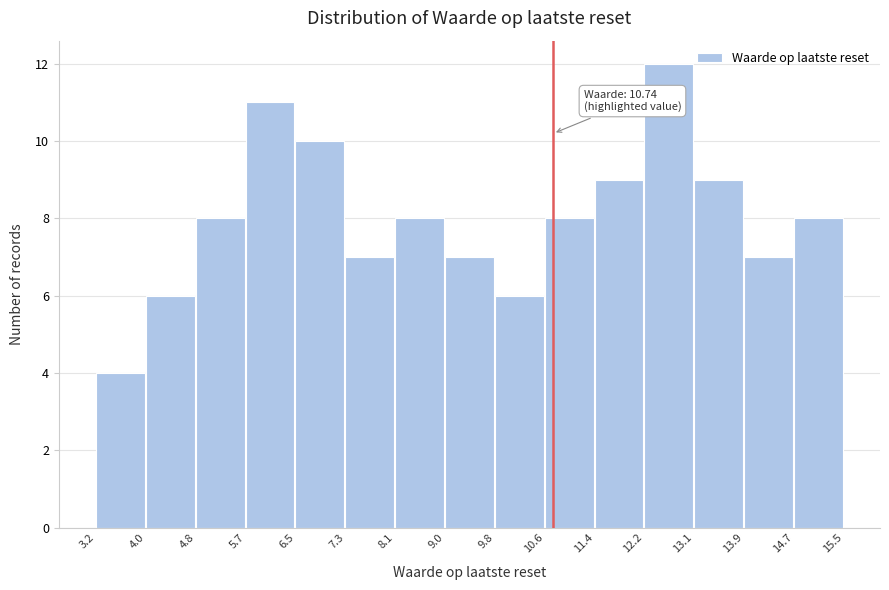

Which range on the x-axis has the tallest bar?

12.2 to 13.1